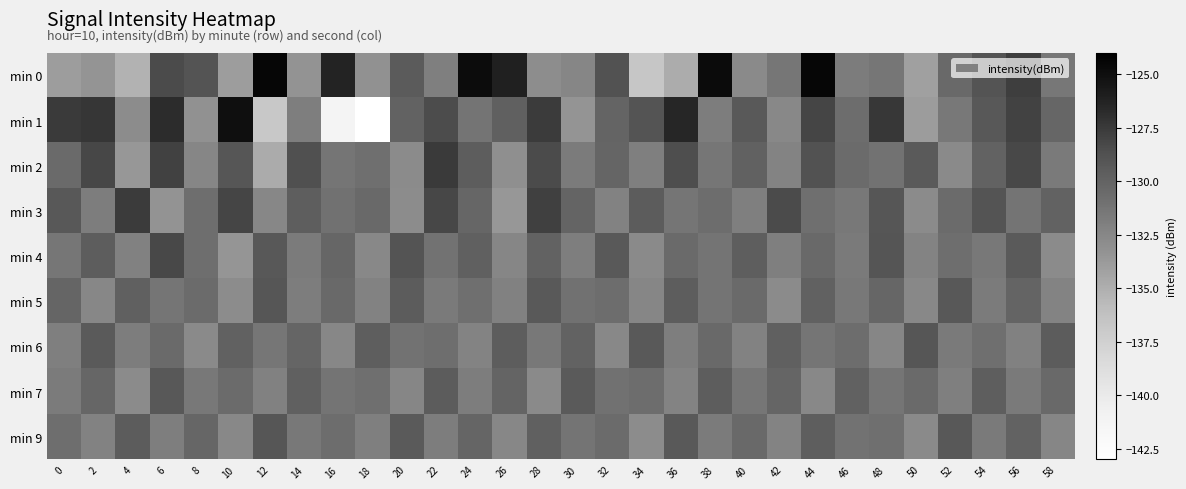

How many data points does each series have?

30